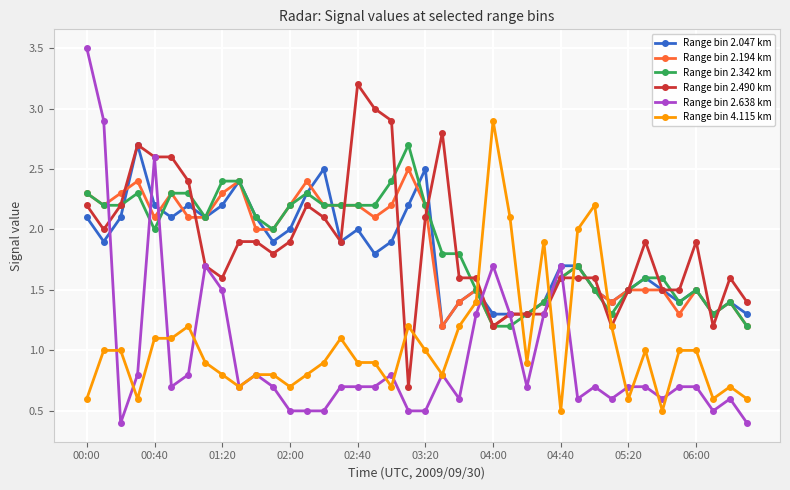

What is the maximum value shown in the chart?

3.5